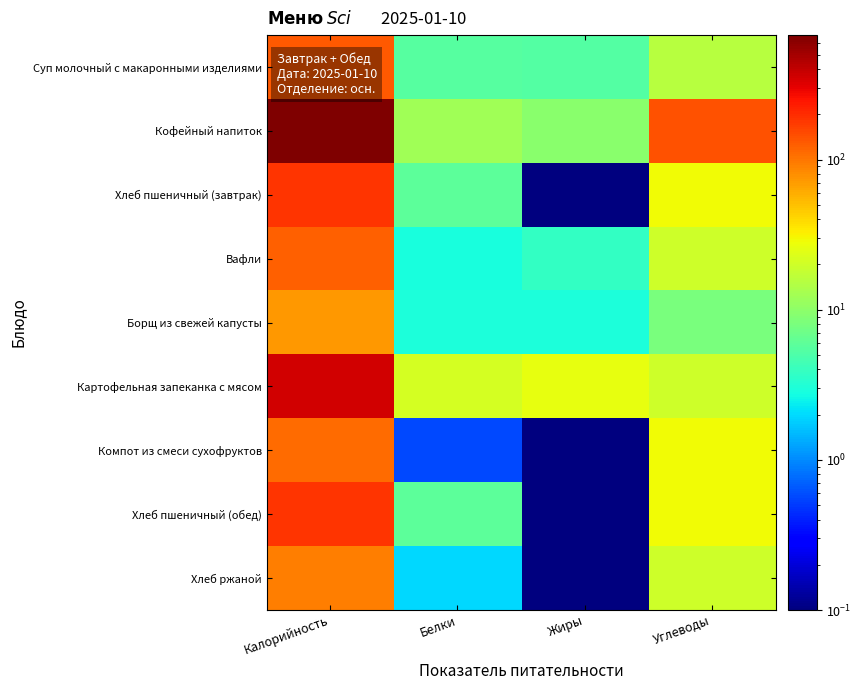

Reading right to left, transcribe all the data shown in this chart.

Суп молочный с макаронными изделиями: Углеводы=15.4	Жиры=5.4	Белки=5.6	Калорийность=129.2
Кофейный напиток: Углеводы=142.0	Жиры=9.6	Белки=12.0	Калорийность=674.0
Хлеб пшеничный (завтрак): Углеводы=29.0	Жиры=0.1	Белки=6.0	Калорийность=188.0
Вафли: Углеводы=19.5	Жиры=3.8	Белки=2.9	Калорийность=124.0
Борщ из свежей капусты: Углеводы=8.0	Жиры=3.0	Белки=3.0	Калорийность=73.0
Картофельная запеканка с мясом: Углеводы=19.8	Жиры=26.2	Белки=21.2	Калорийность=360.6
Компот из смеси сухофруктов: Углеводы=29.0	Жиры=0.1	Белки=0.6	Калорийность=111.0
Хлеб пшеничный (обед): Углеводы=29.0	Жиры=0.1	Белки=6.0	Калорийность=188.0
Хлеб ржаной: Углеводы=20.0	Жиры=0.1	Белки=2.0	Калорийность=93.0